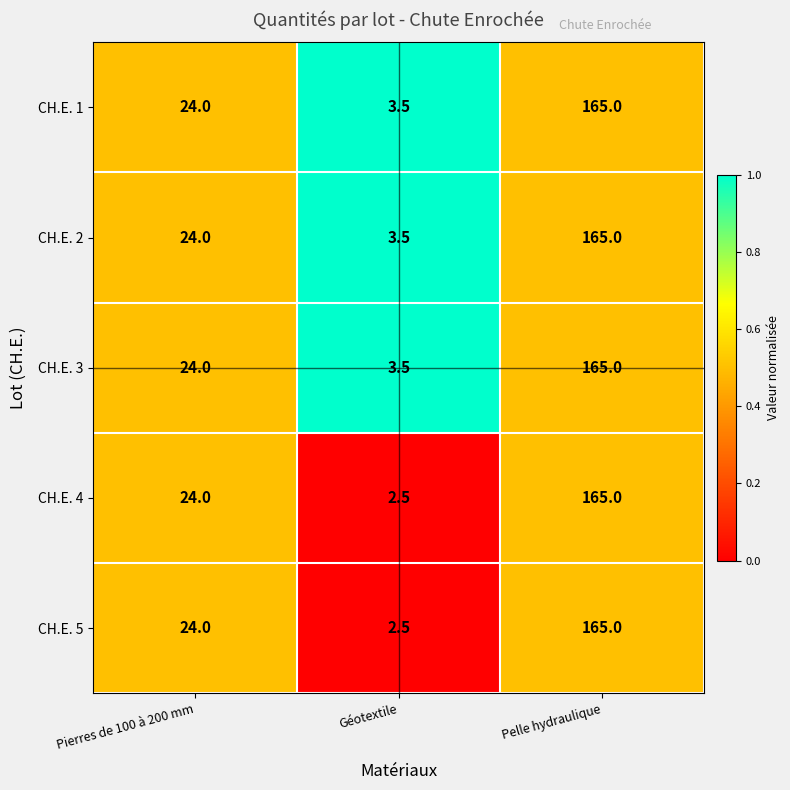

True or false: CH.E. 1 has a value of 250.0 at Pelle hydraulique.

False